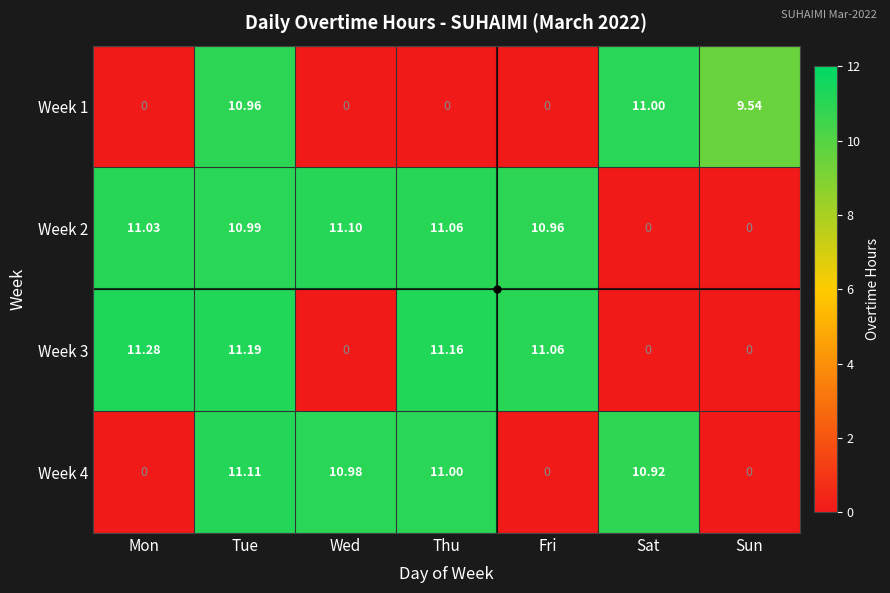

At which category is the sum across all series the highest?

Tue